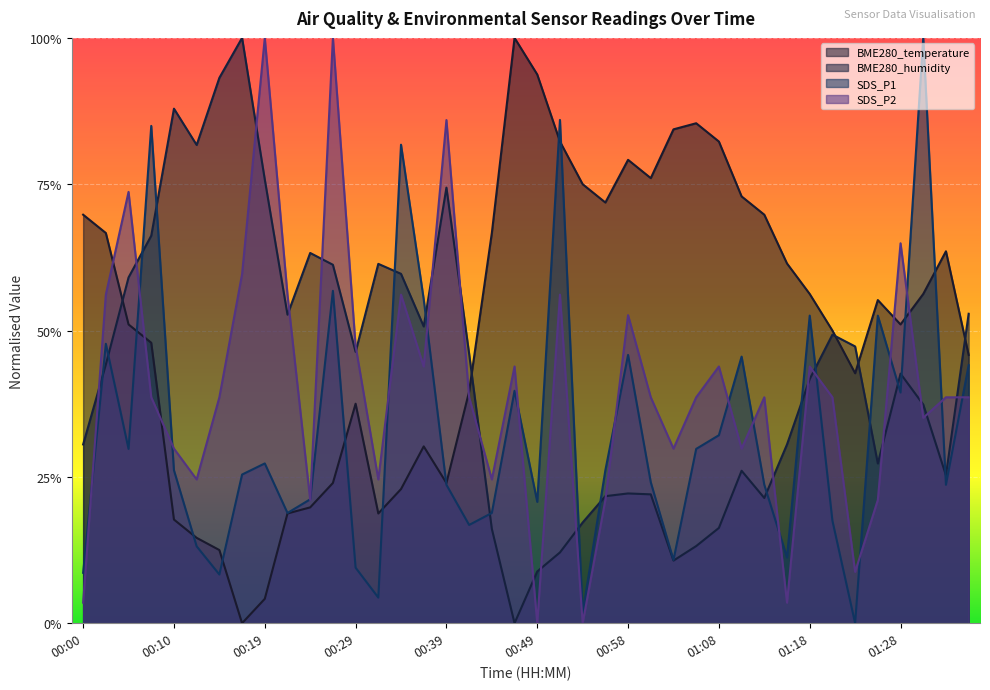

What is the spread (max minus min) of values at 00:54?

0.7